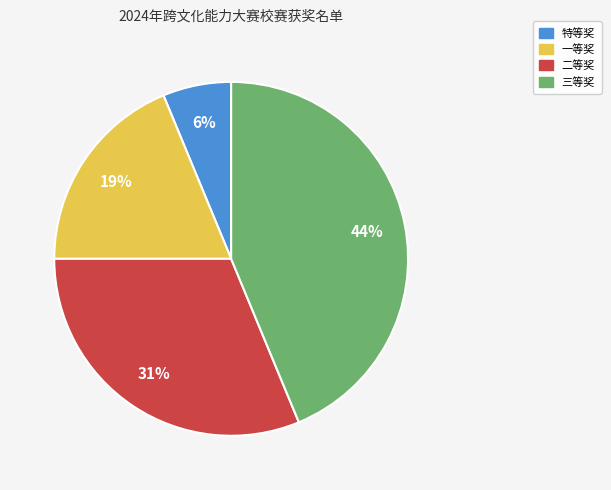

How many segments does this pie chart have?

4